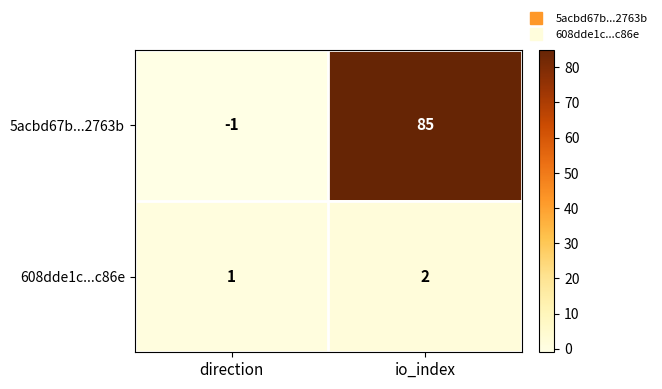

Is it true that 5acbd67b...2763b equals -1 at direction?

True